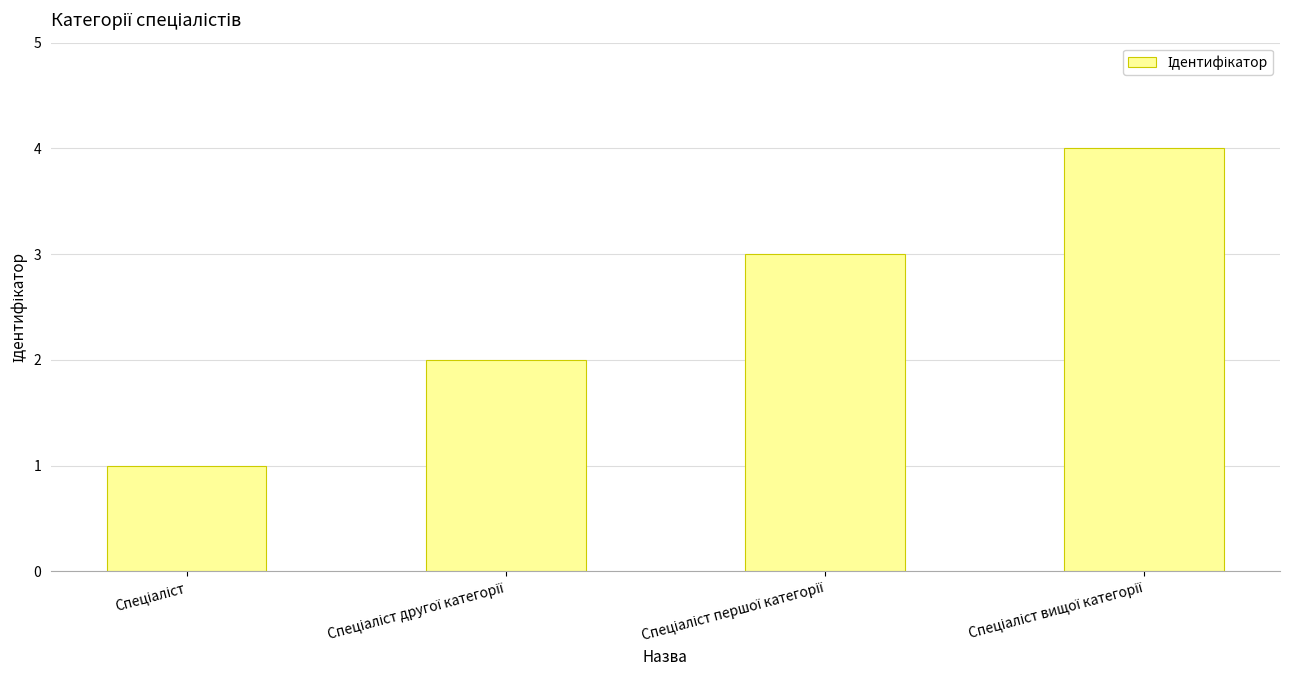

What is the maximum value shown in the chart?

4